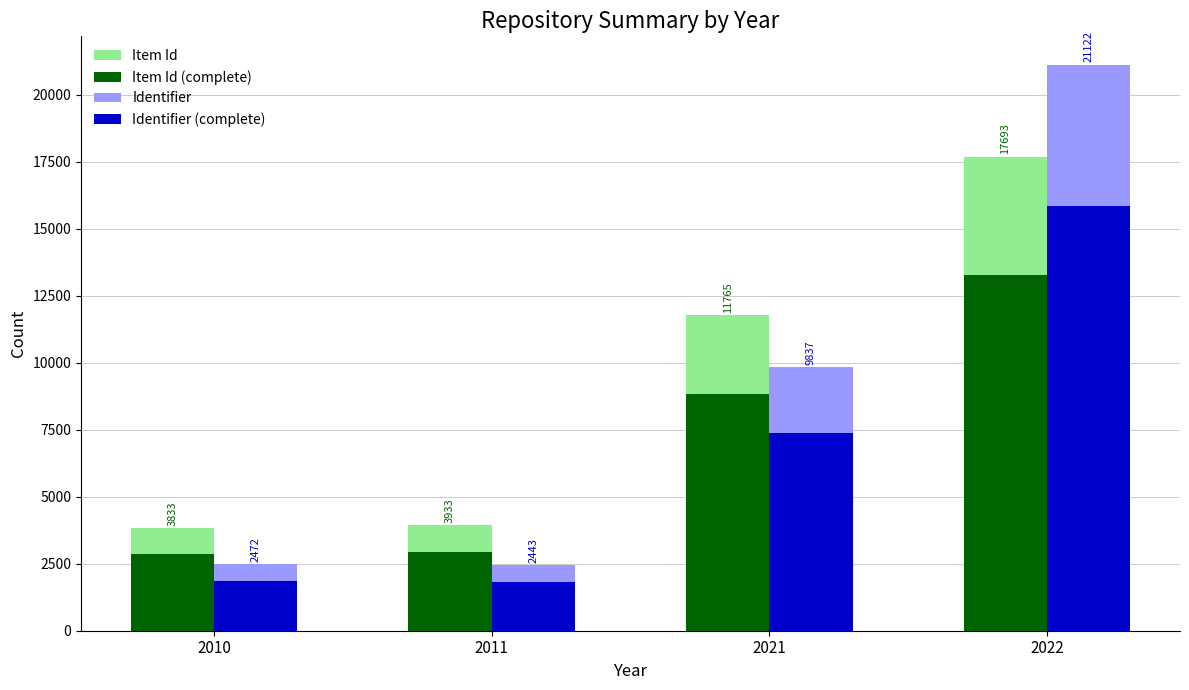

At which category does the chart reach its minimum across all series?

2011